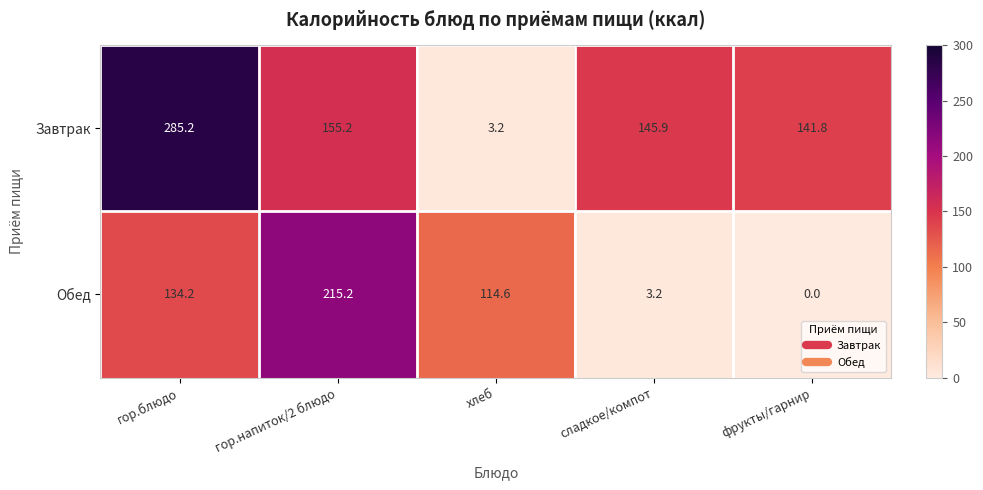

How many data points in Завтрак are above 145?

3